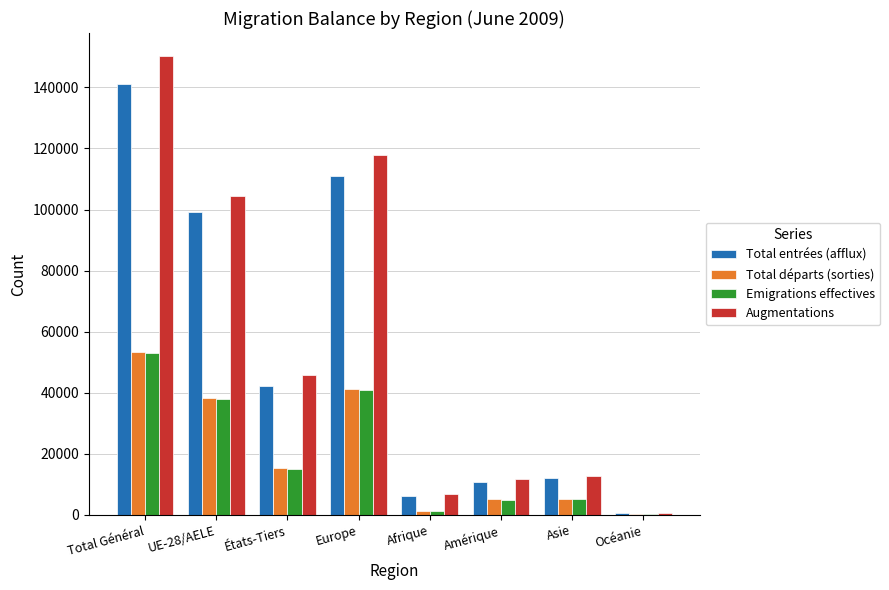

How many series are shown in this chart?

4